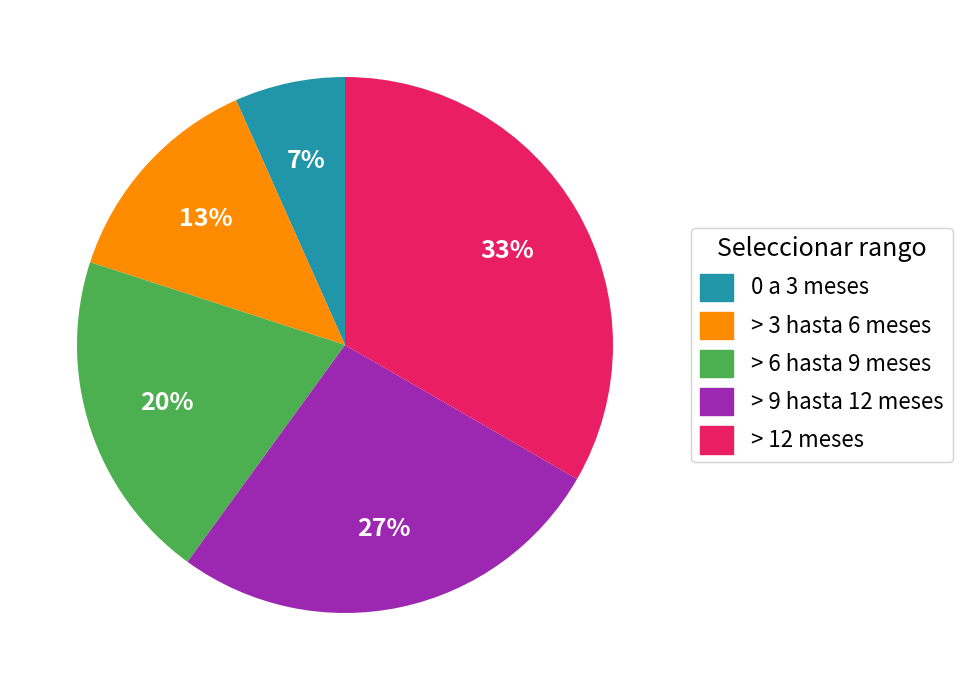

Combined, do > 3 hasta 6 meses and 0 a 3 meses account for over 50%?

No